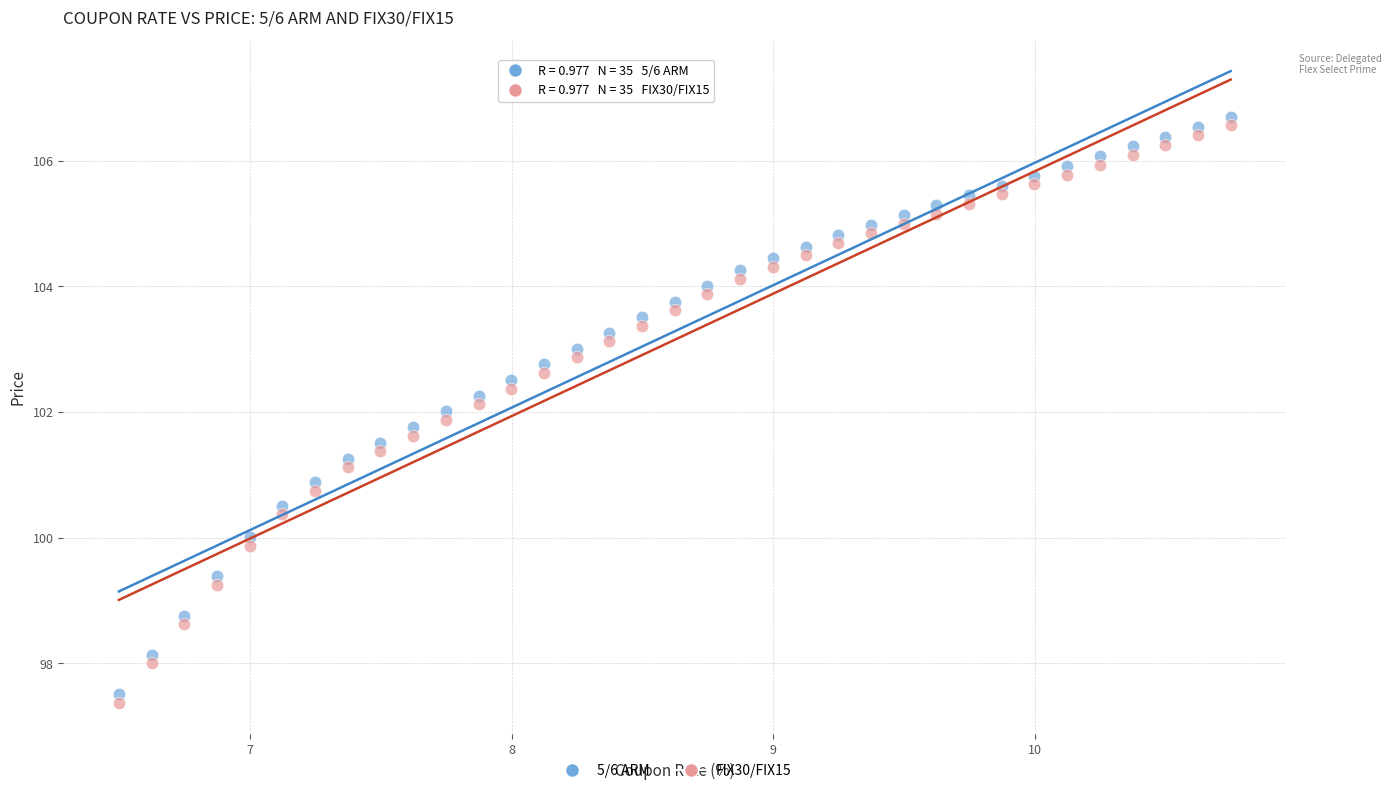

Which series contains the highest Y value?

5/6 ARM